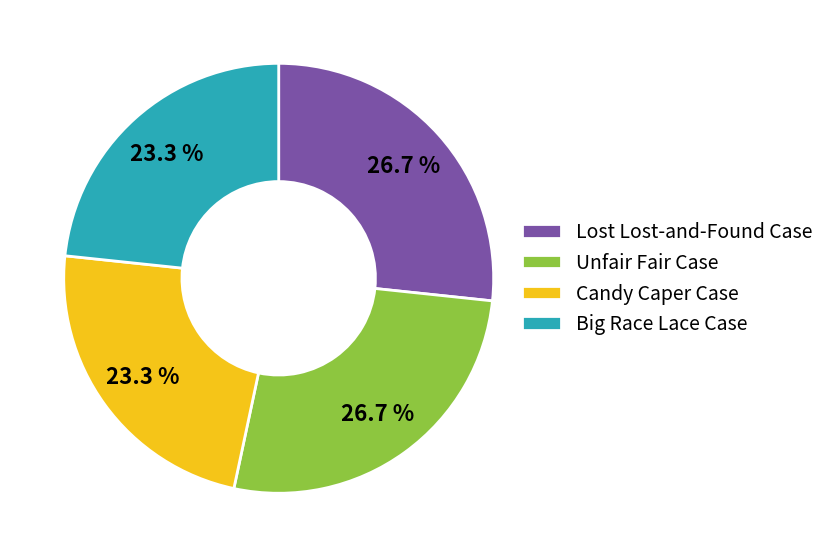

Which has a higher value, Unfair Fair Case or Big Race Lace Case?

Unfair Fair Case